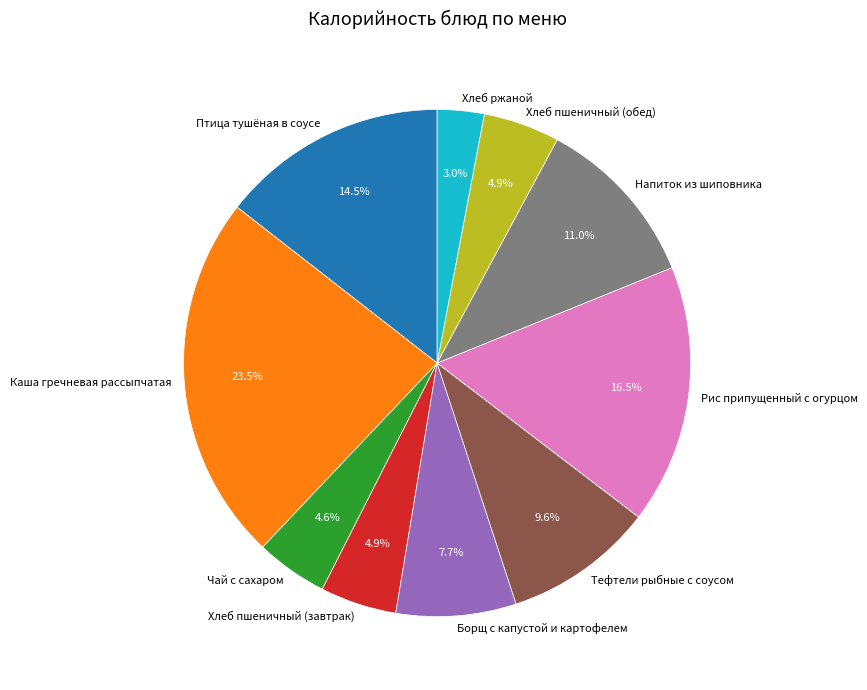

The Хлеб ржаной slice represents 3% of the pie. True or false?

True